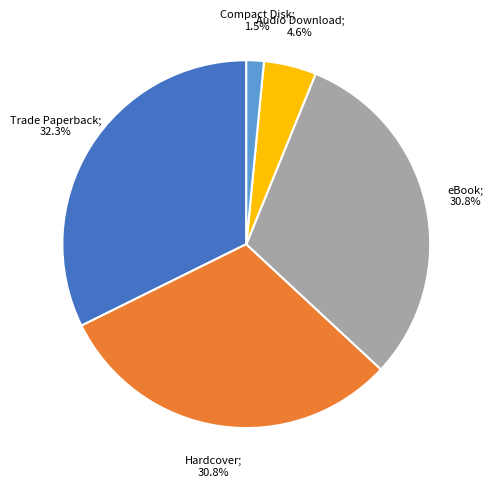

Is there any slice that represents more than half of the pie?

No